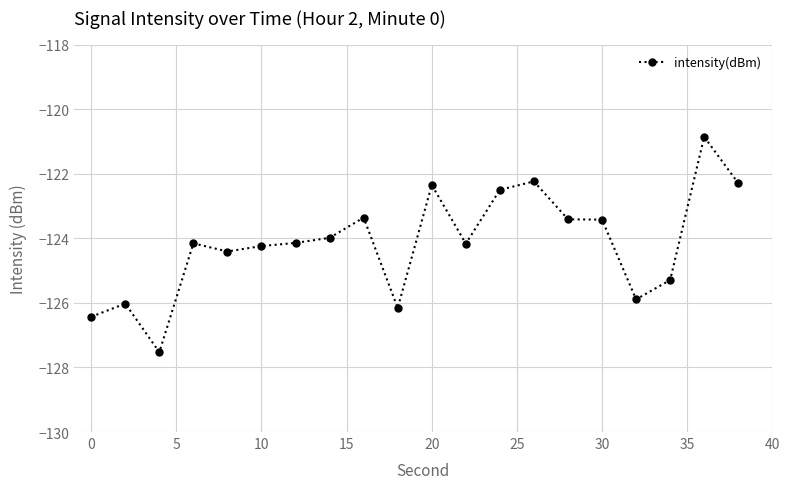

What is the difference between the maximum and second lowest values?

5.6